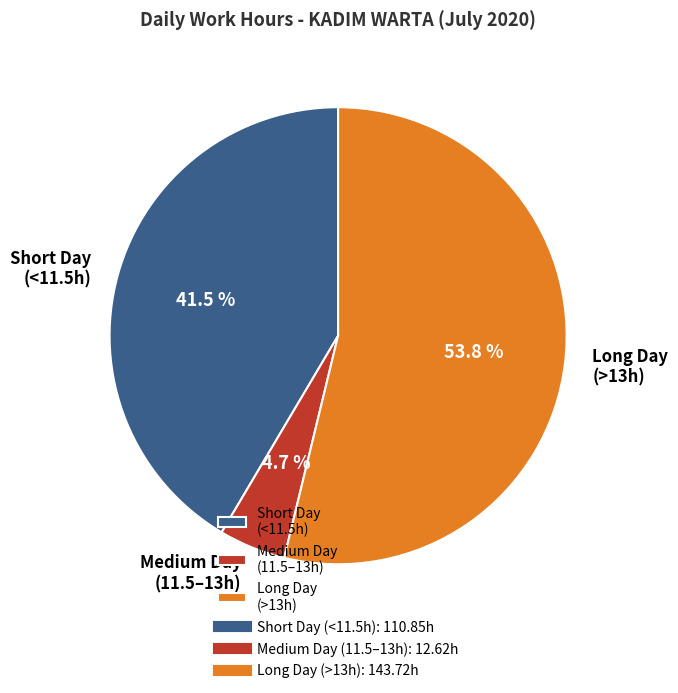

Combined, do Medium Day (11.5–13h) and Long Day (>13h) account for over 50%?

Yes